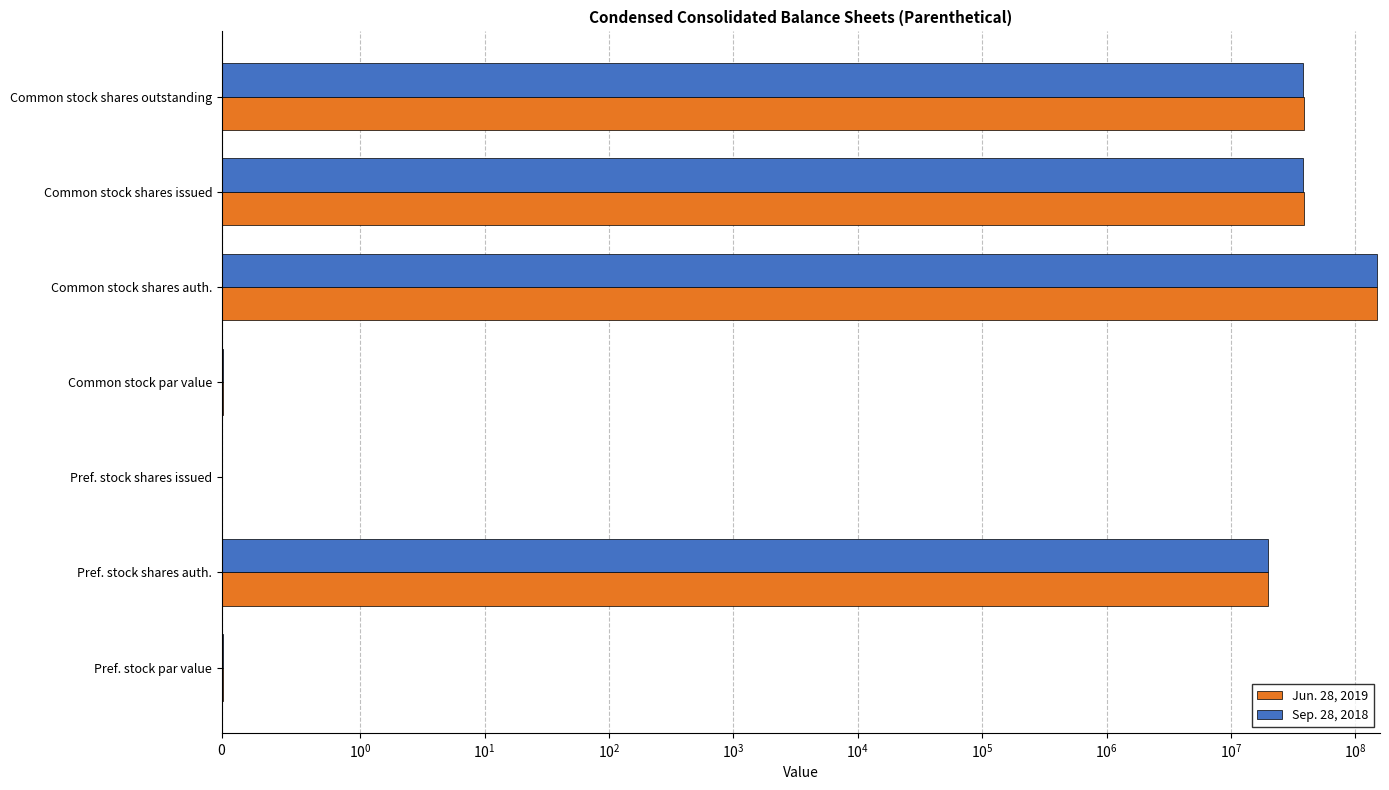

Reading left to right, transcribe all the data shown in this chart.

Jun. 28, 2019: 0.0	20000000.0	0.0	0.0	150000000.0	38341103.0	38341103.0
Sep. 28, 2018: 0.0	20000000.0	0.0	0.0	150000000.0	38026597.0	38026597.0